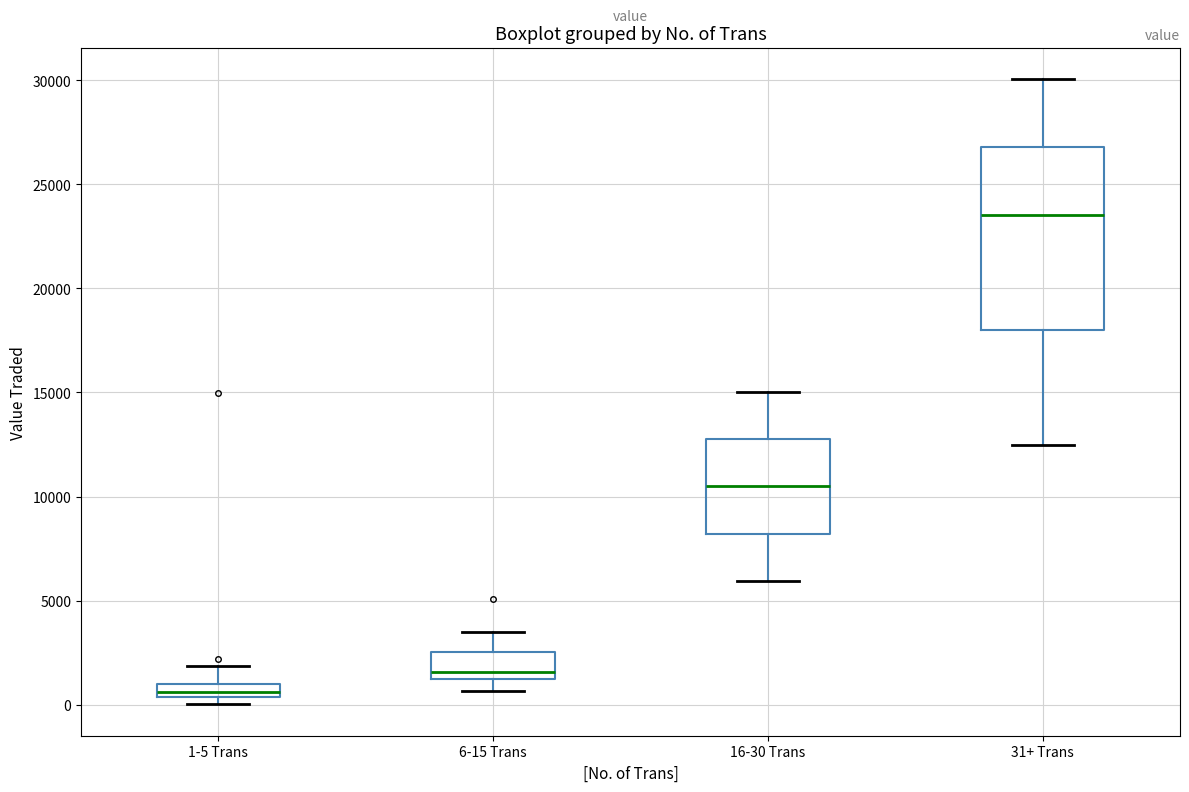

Comparing the boxes themselves (not the whiskers), which one is the tallest?

31+ Trans